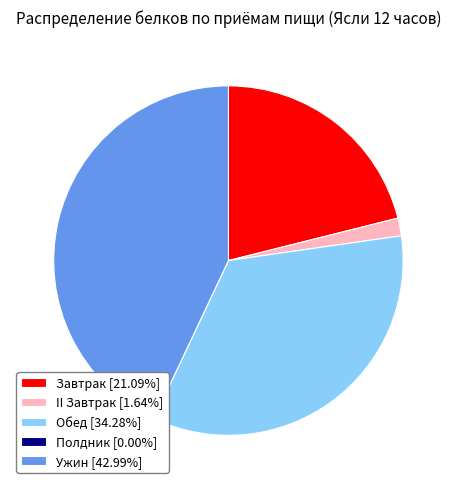

Is it true that Обед is 26% of the pie?

False